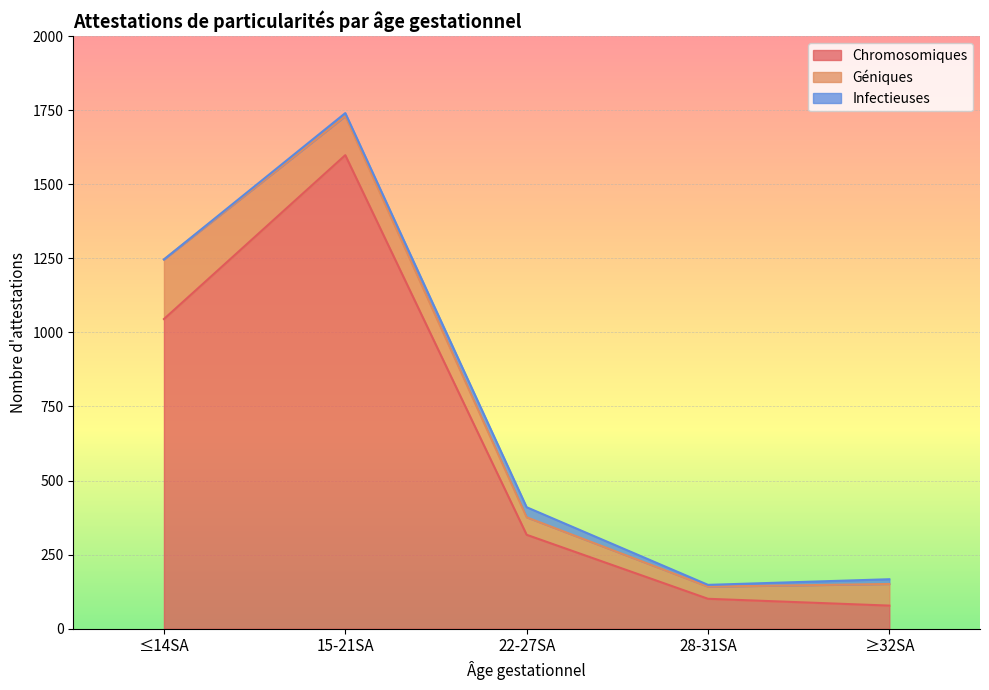

Reading left to right, extract all data points from this chart.

Chromosomiques: 1045	1598	317	101	78
Géniques: 201	132	59	41	73
Infectieuses: 0	10	34	6	16